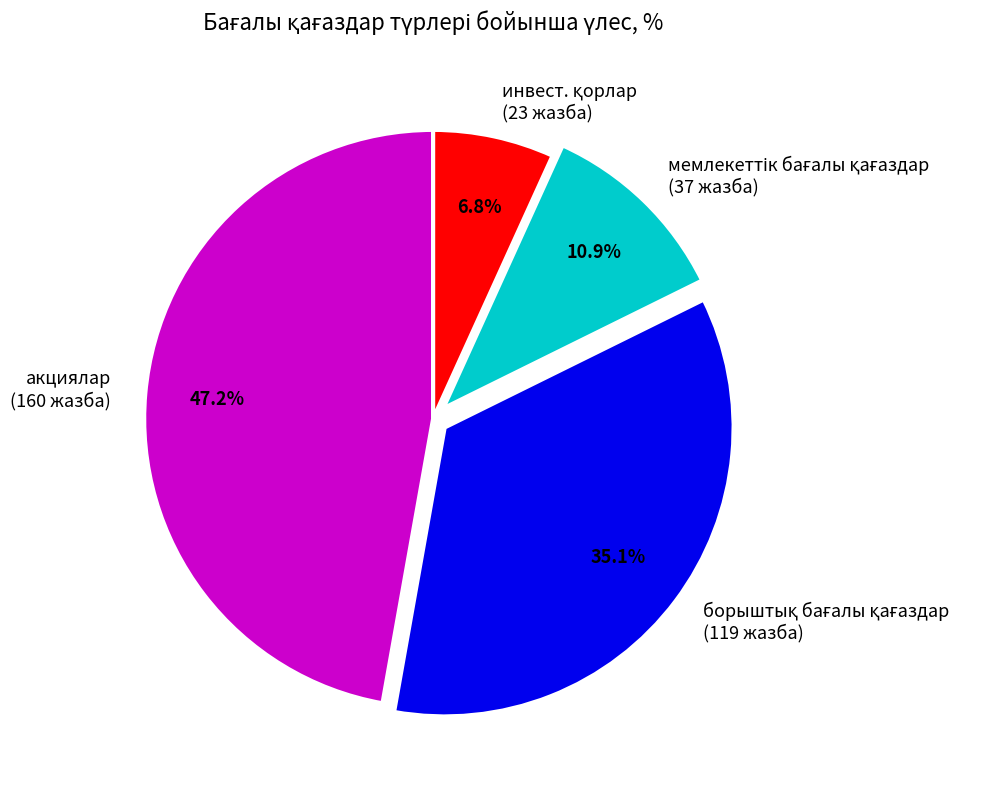

Is there any slice that represents more than half of the pie?

No